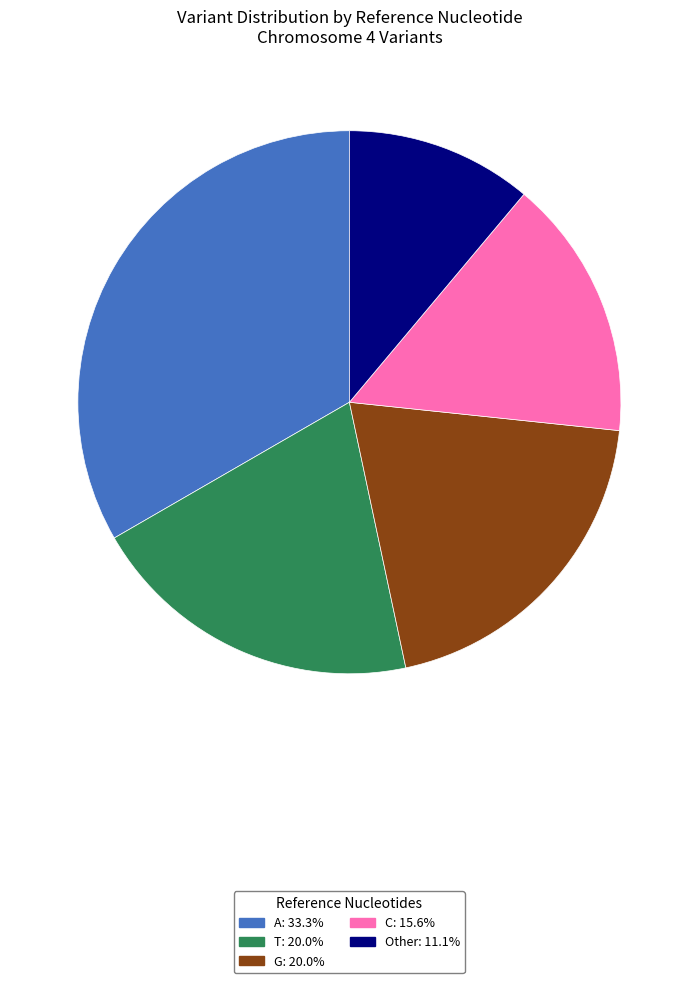

Count the number of slices in the pie.

5